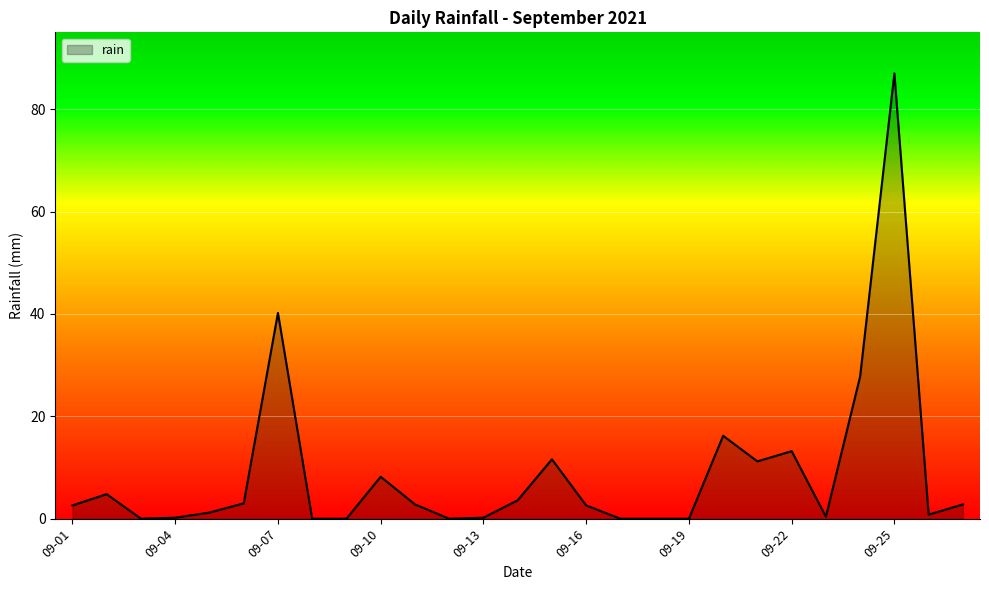

What is the difference between the maximum and minimum values?

87.0